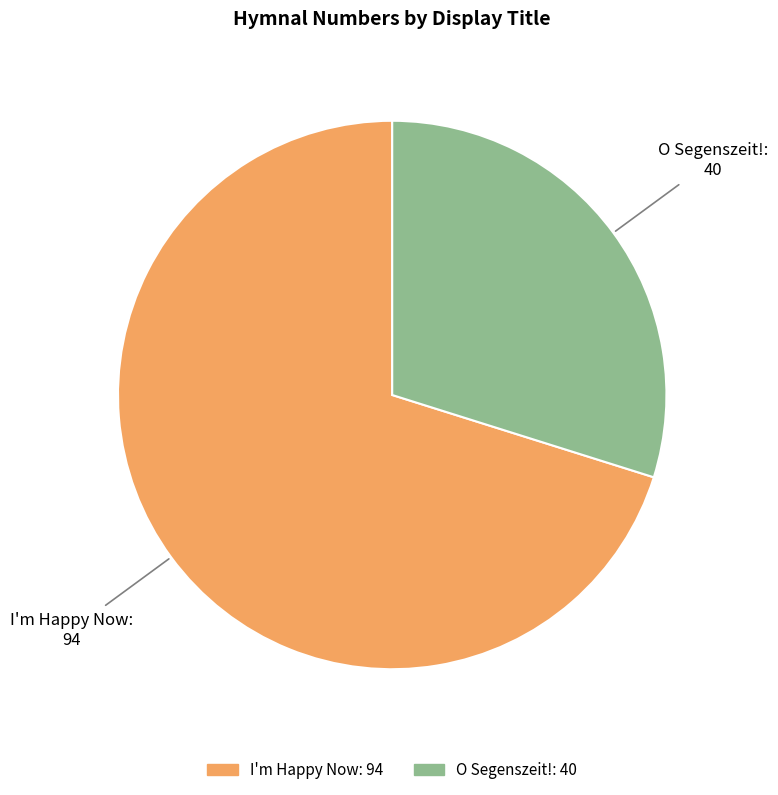

What is the largest slice in the pie chart?

I'm Happy Now